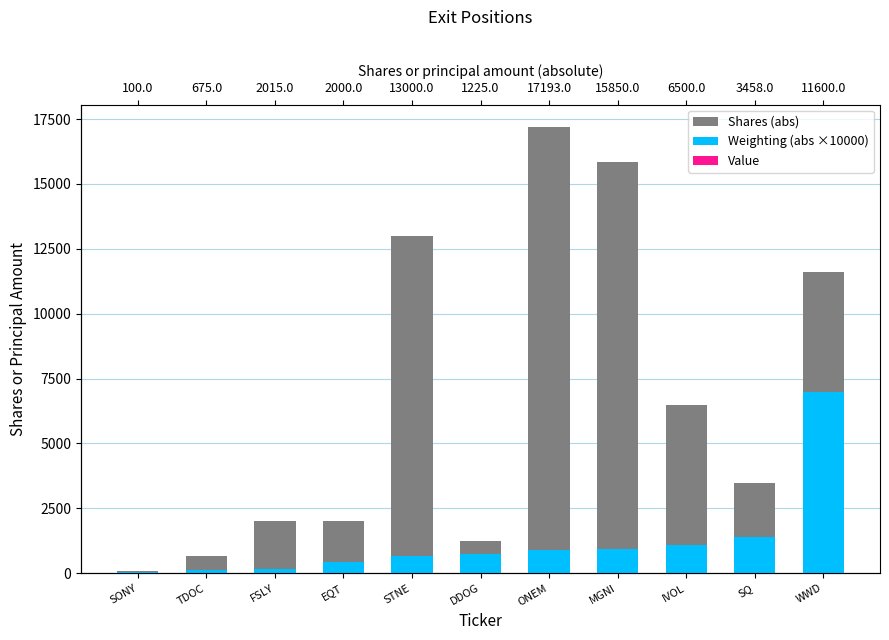

Which series has the widest spread of values?

Shares (abs)